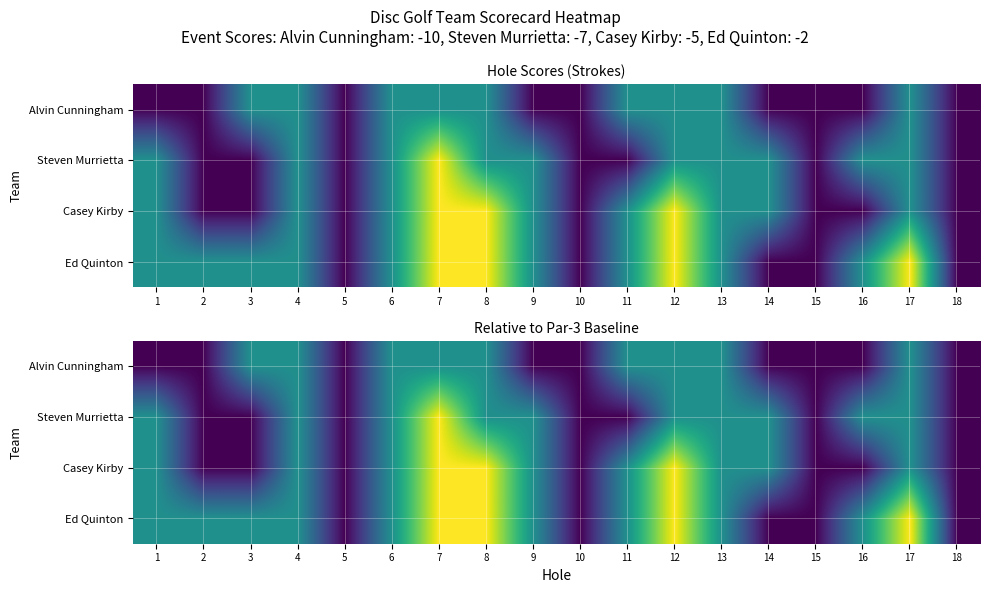

List the series in order of their peak value, lowest first.

Alvin Cunningham, Steven Murrietta, Casey Kirby, Ed Quinton